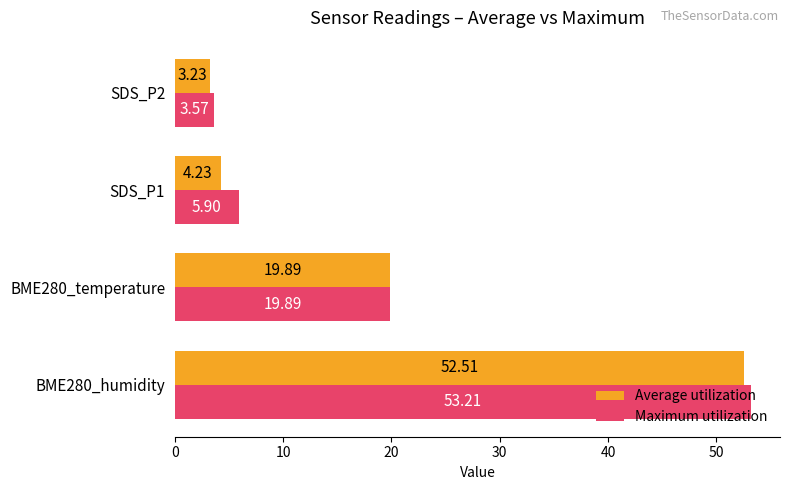

List the series in order of their overall mean, lowest first.

Average utilization, Maximum utilization